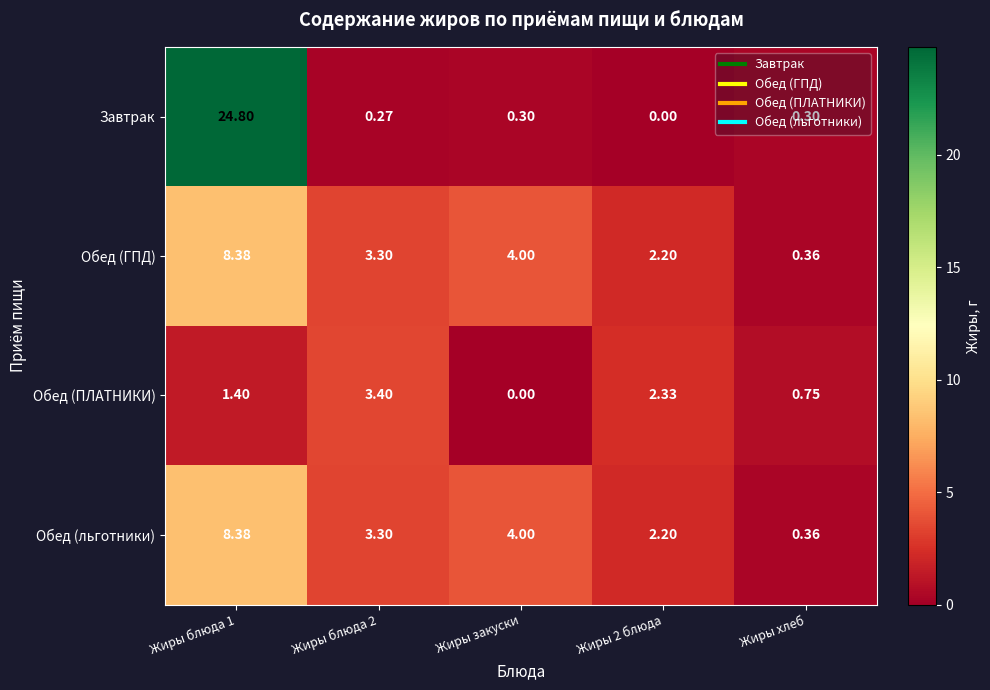

At which label is Обед (ГПД) closest to 4?

Жиры закуски